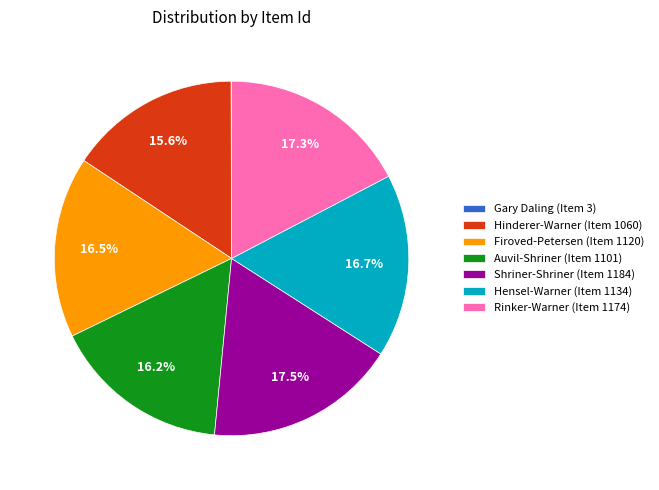

Do Firoved-Petersen (Item 1120) and Shriner-Shriner (Item 1184) together represent more than half of the pie?

No